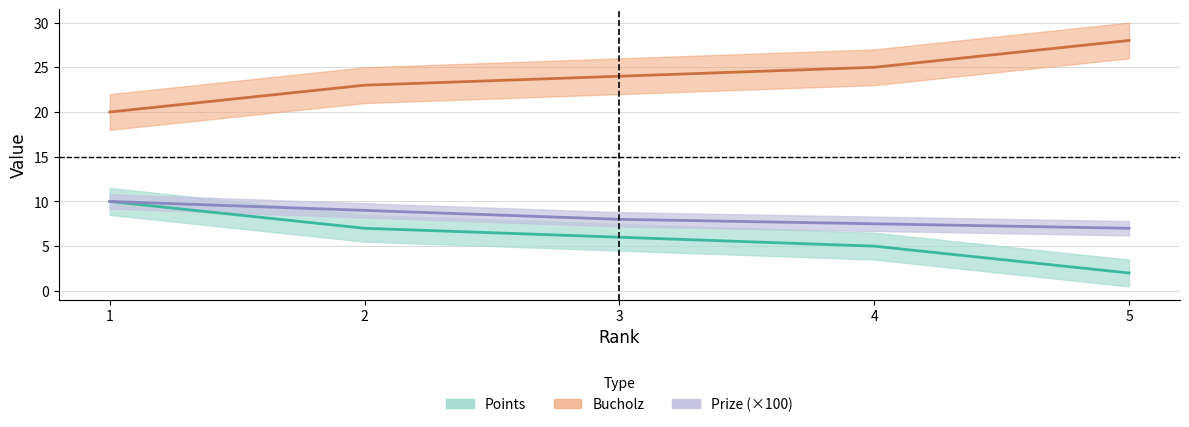

Rank the series by their maximum value, from lowest to highest.

Points, Prize, Bucholz